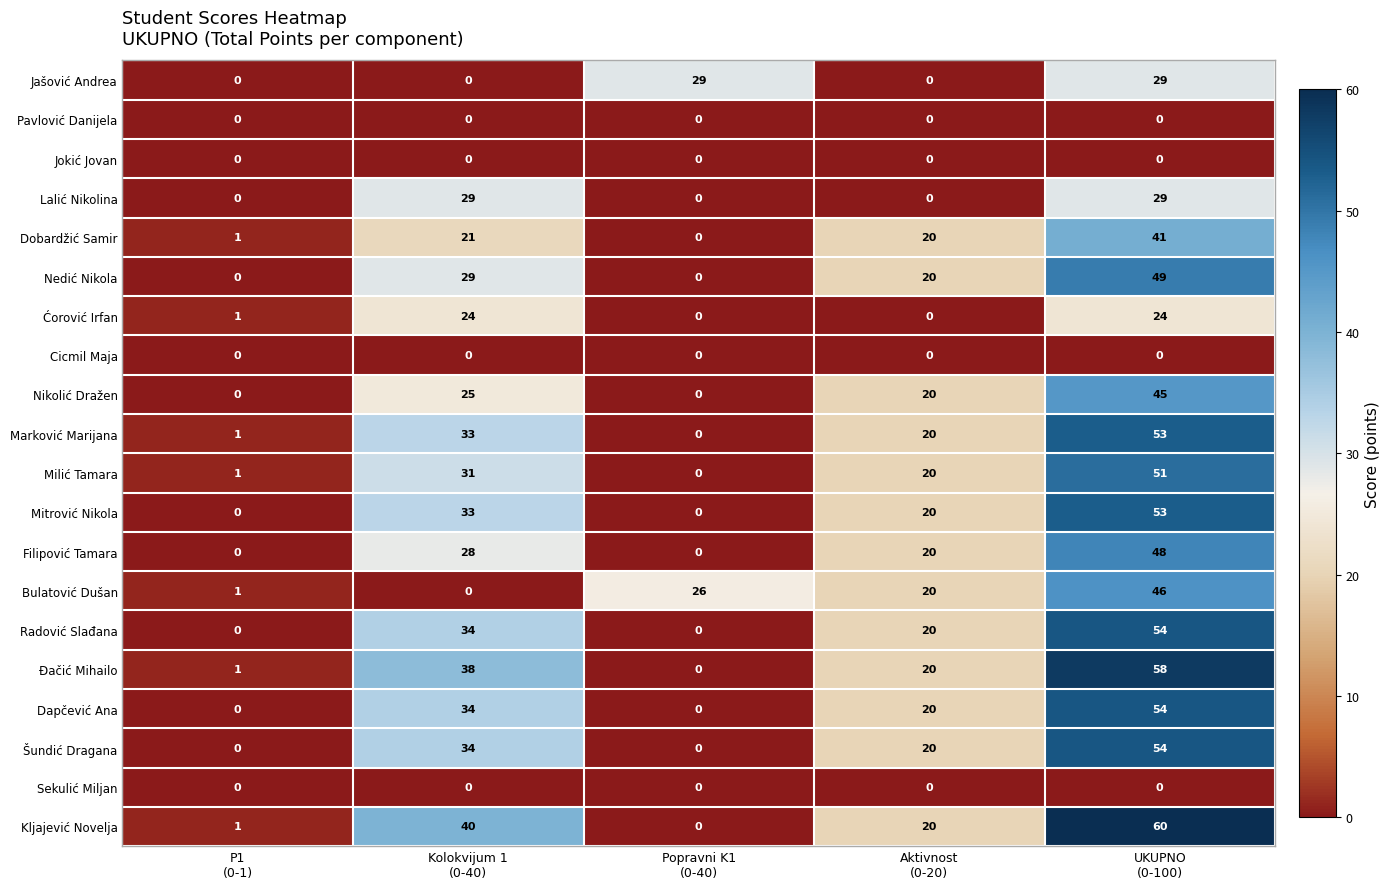

Count the Mitrović Nikola values in the range 0 to 33.

4